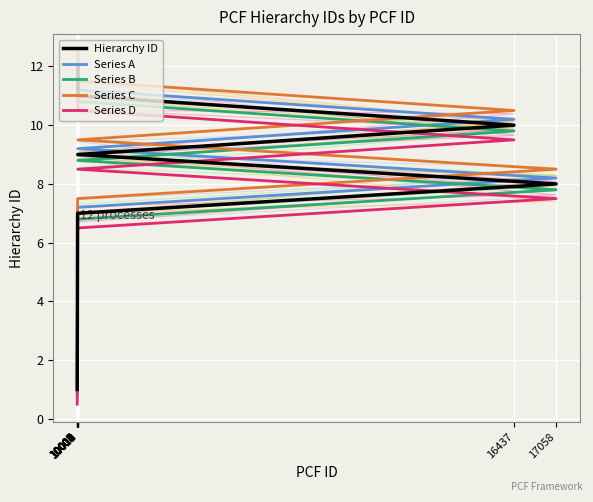

Does the chart display data point markers on the line(s)?

No